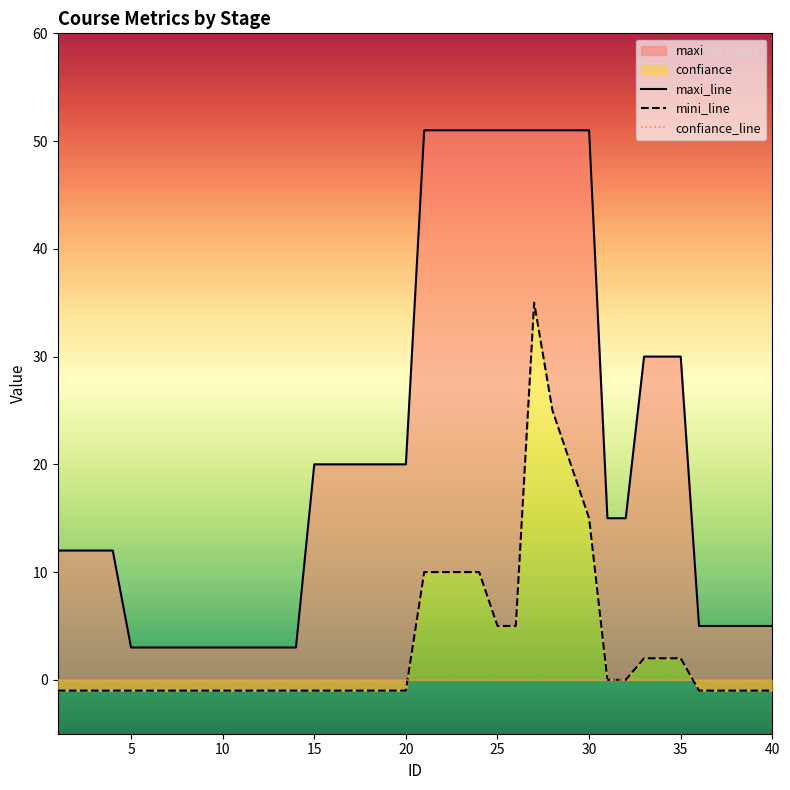

What is the total value across all series at 10?

2